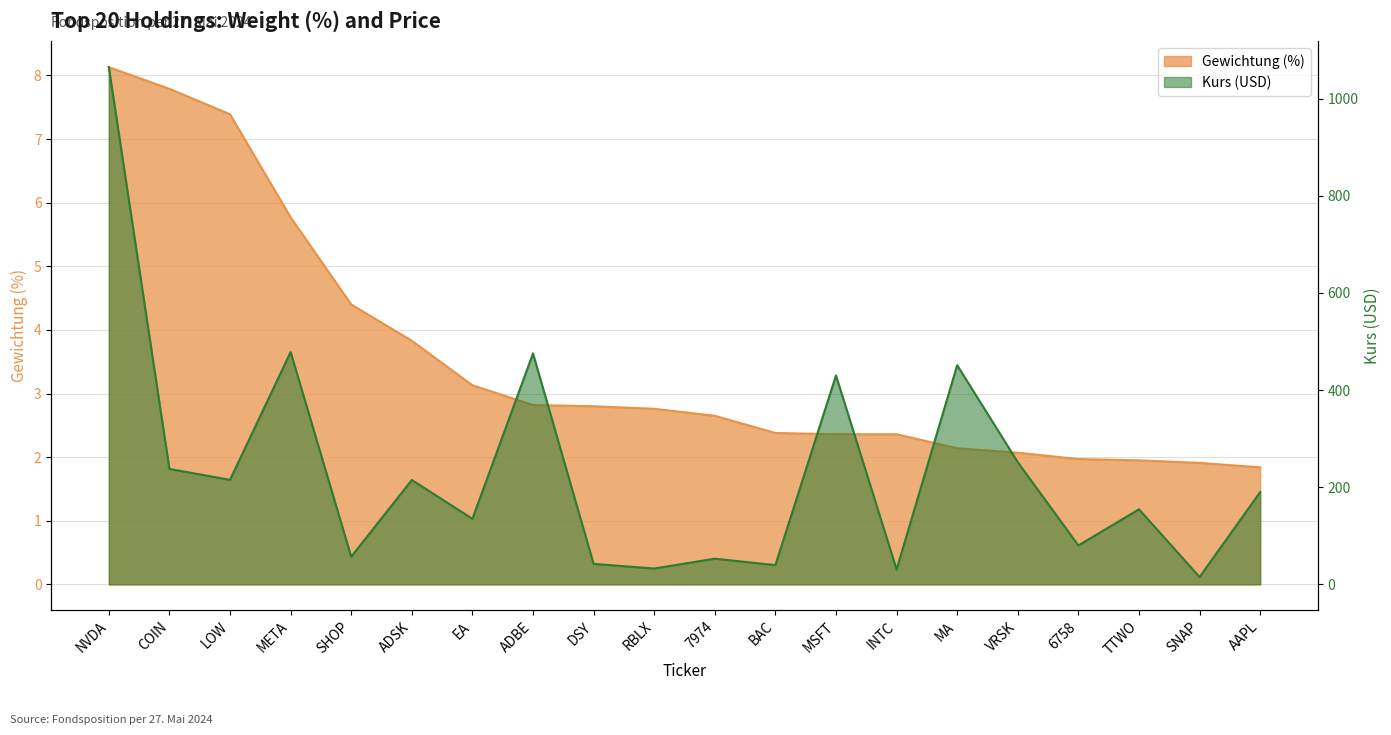

At SNAP, list the series in order from largest to smallest.

Kurs, Gewichtung (%)